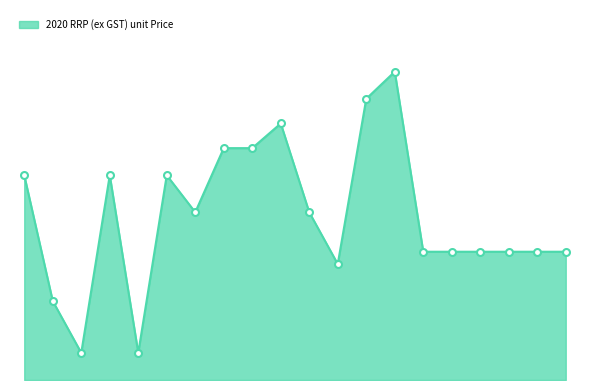

Does the chart have visible grid lines?

No